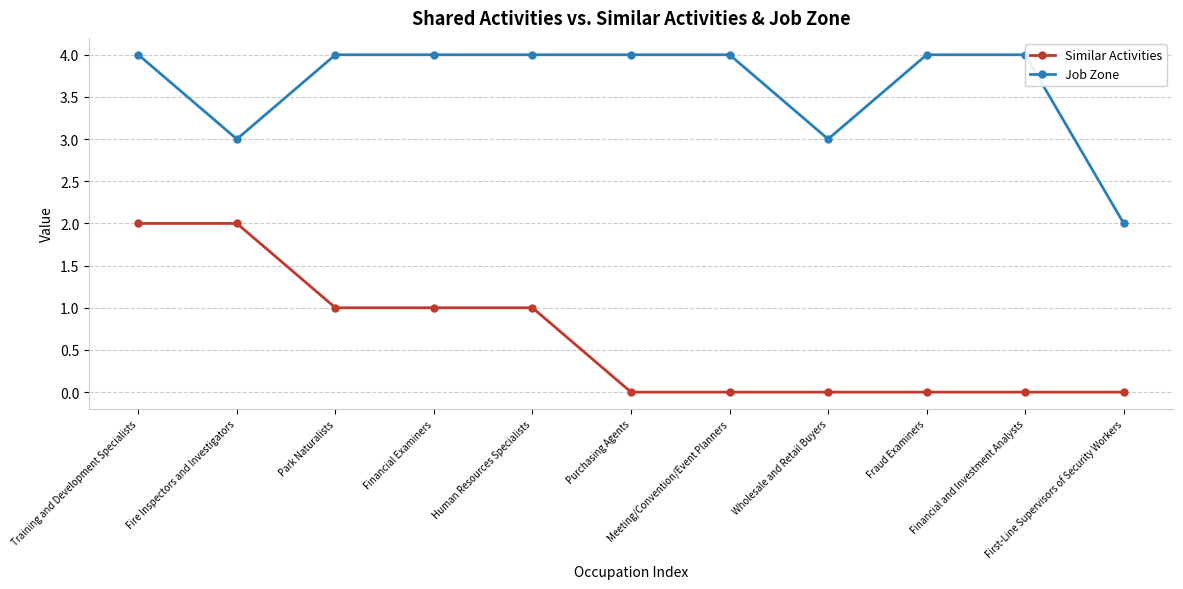

Count the Similar Activities values in the range 0 to 1.

9